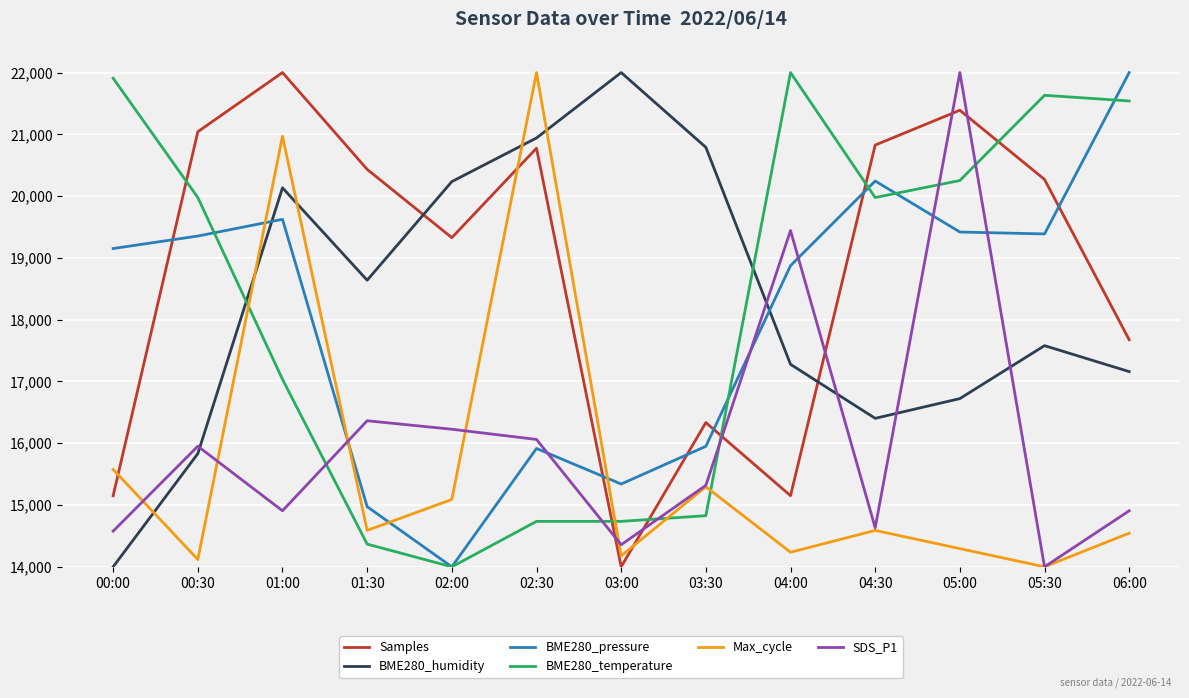

Which series has the largest total across all categories?

Samples